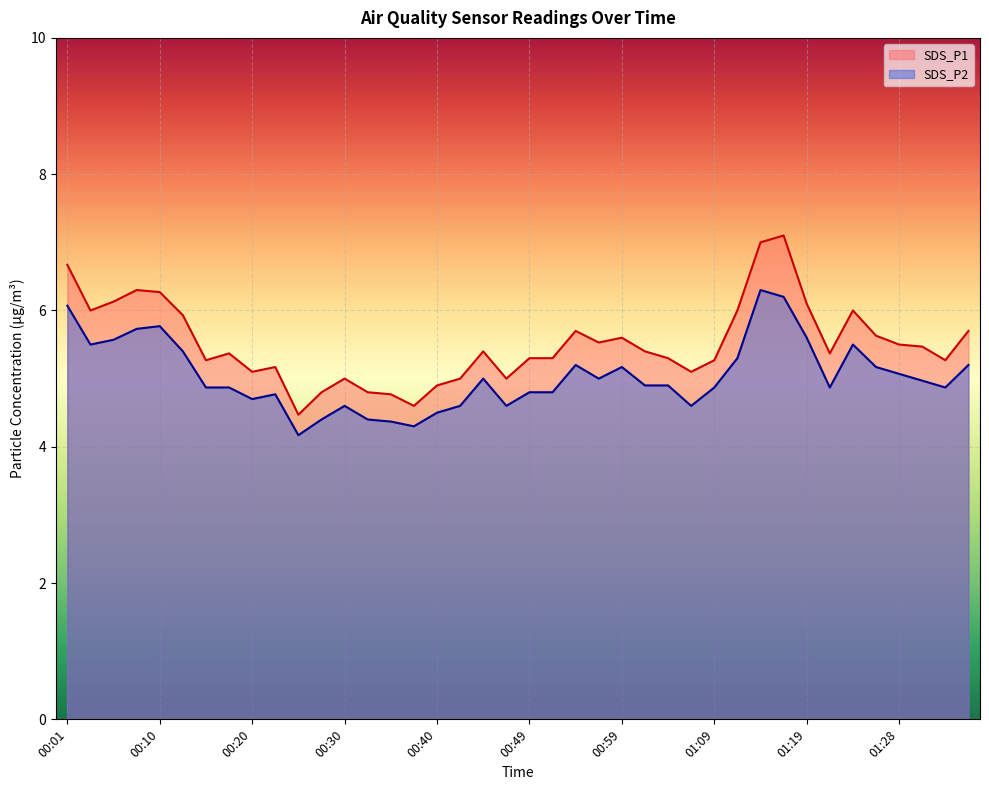

Which has a higher value, 00:37 or 00:15?

00:15